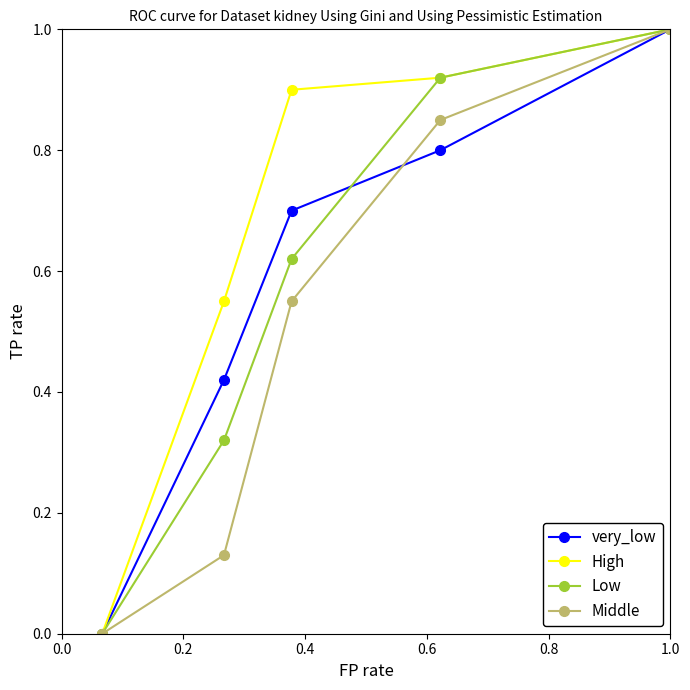

What is the greatest value displayed?

1.0